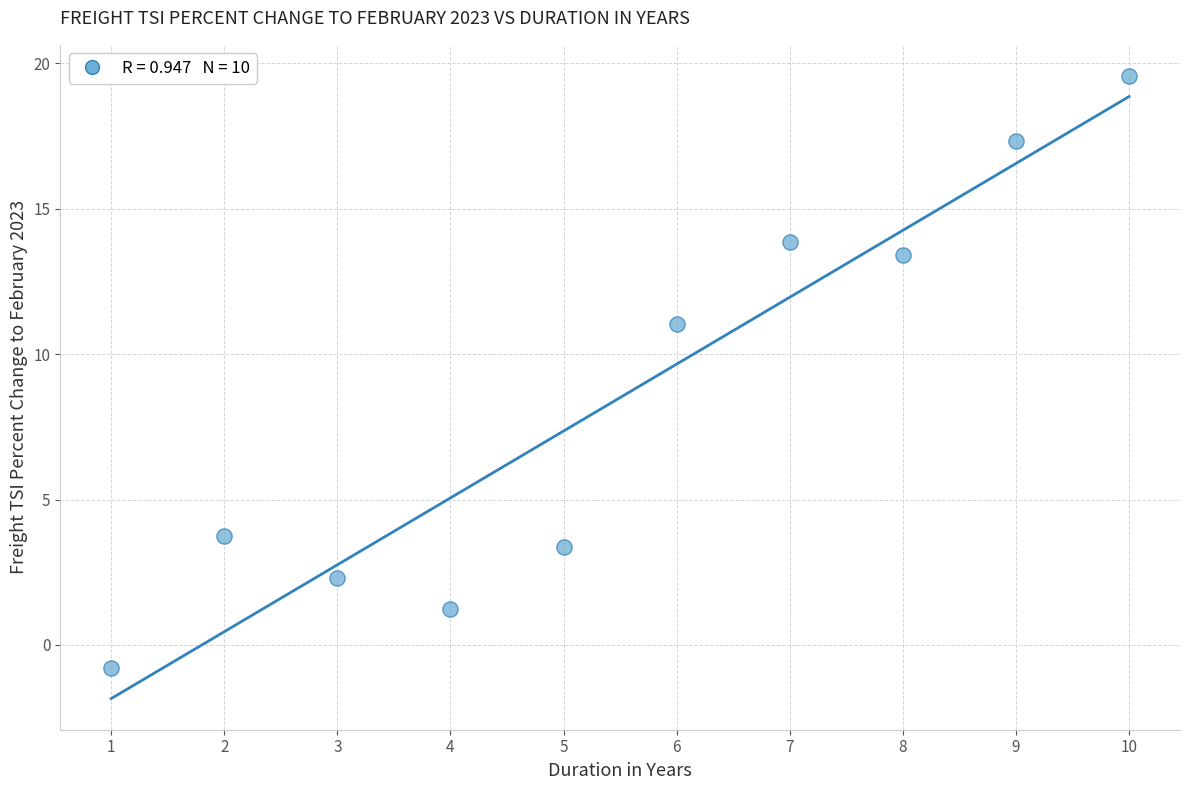

What Y value in the scatter plot is closest to 9?

11.0